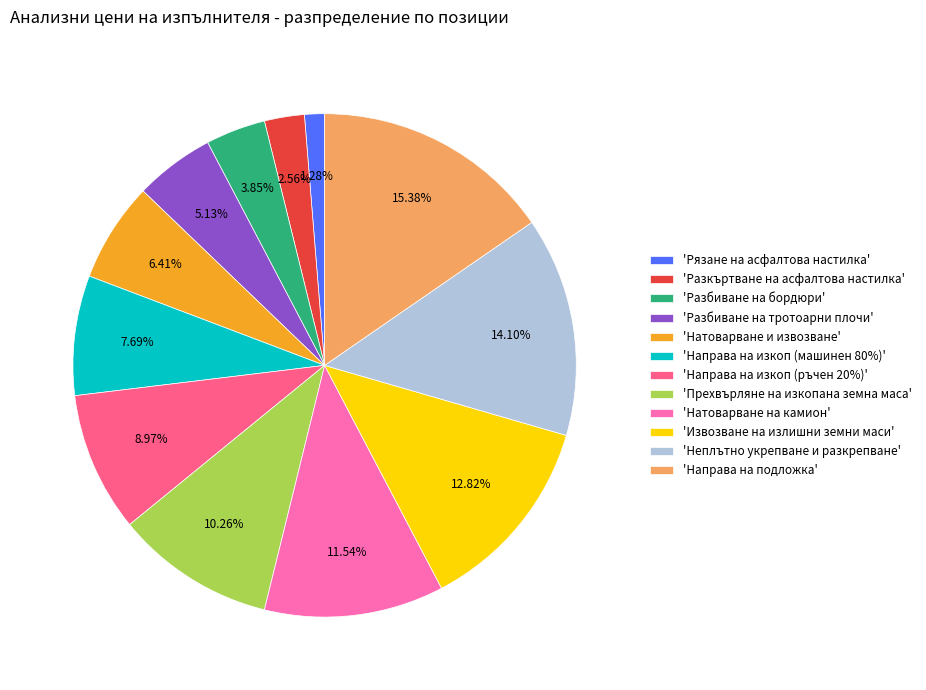

Is there any slice that represents more than half of the pie?

No